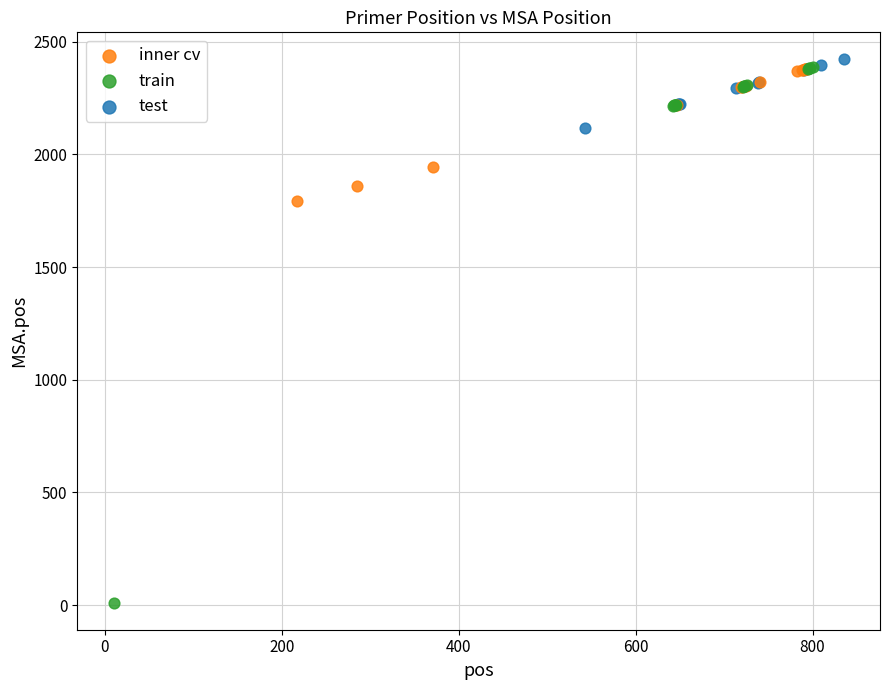

Which series has the largest Y range (max minus min)?

train